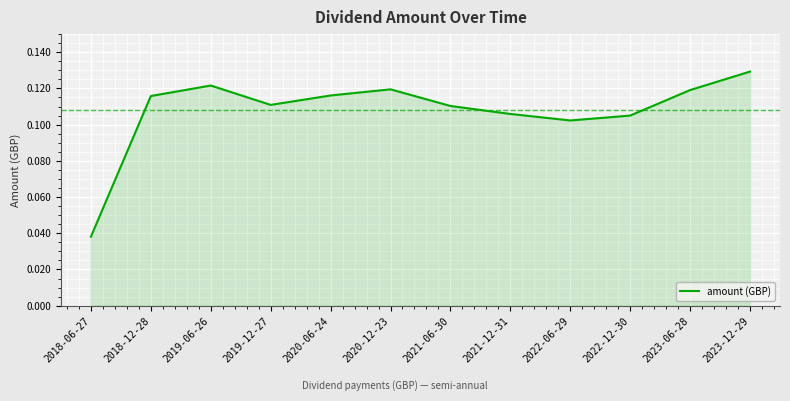

Which category has the lowest value across all series?

2018-06-27